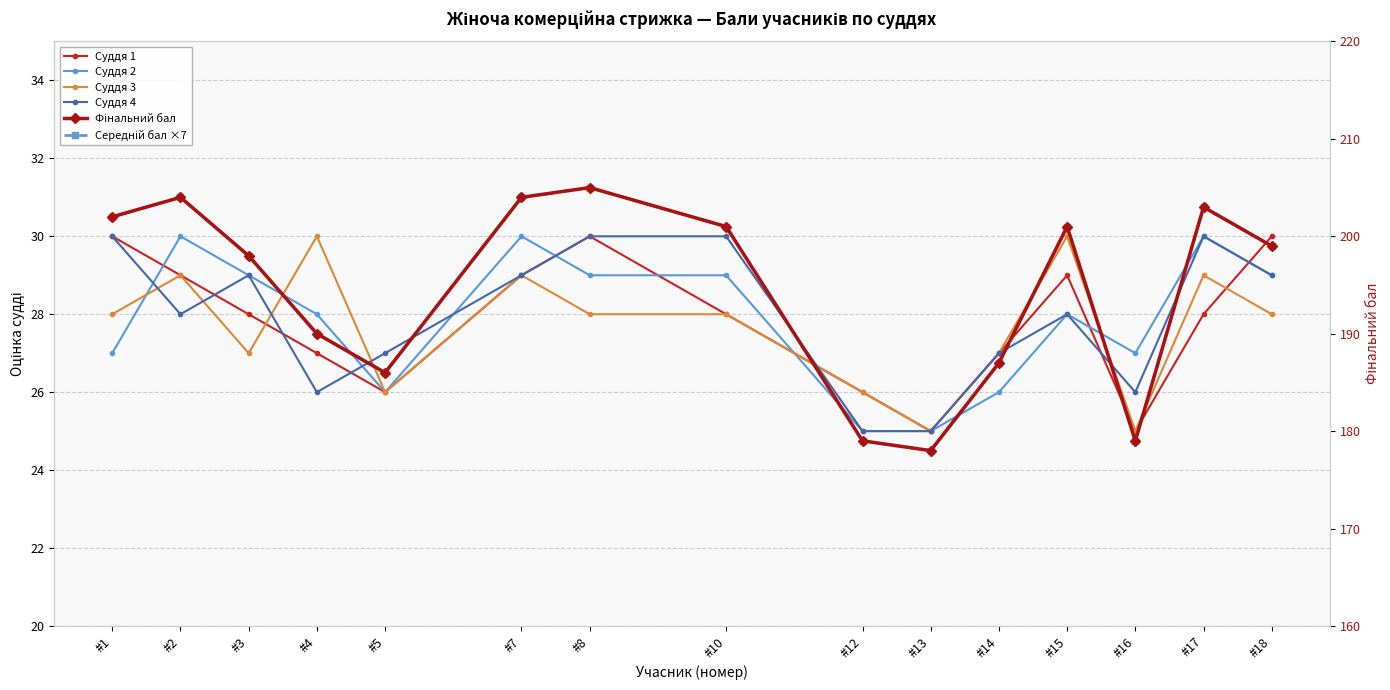

At how many categories does at least one series exceed 136?

15